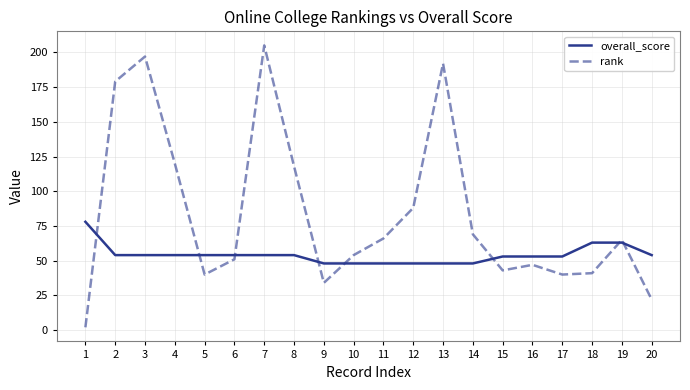

What is the greatest value displayed?

205